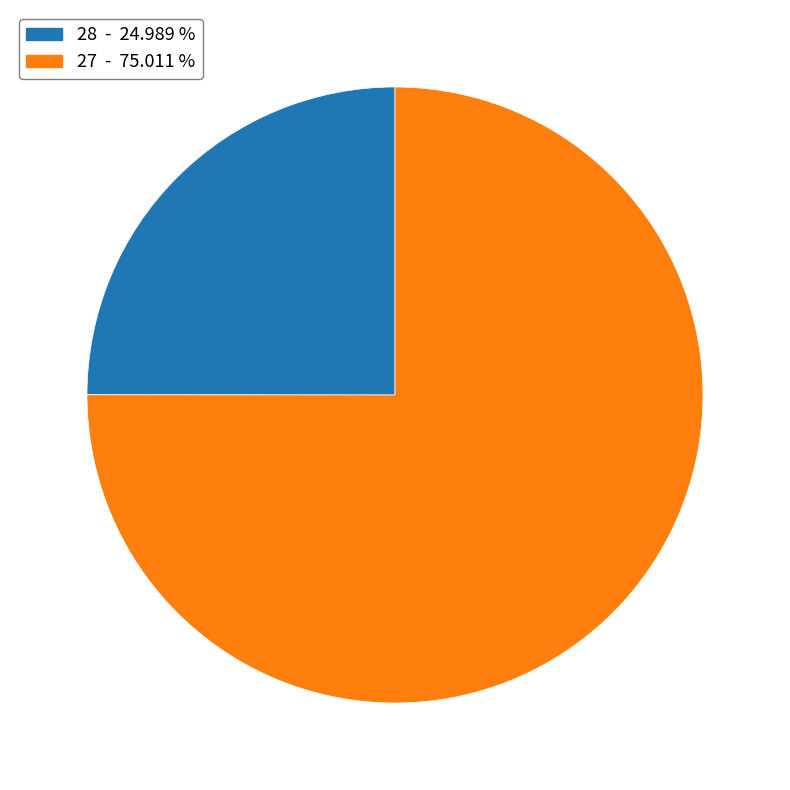

Is there any slice that represents more than half of the pie?

Yes